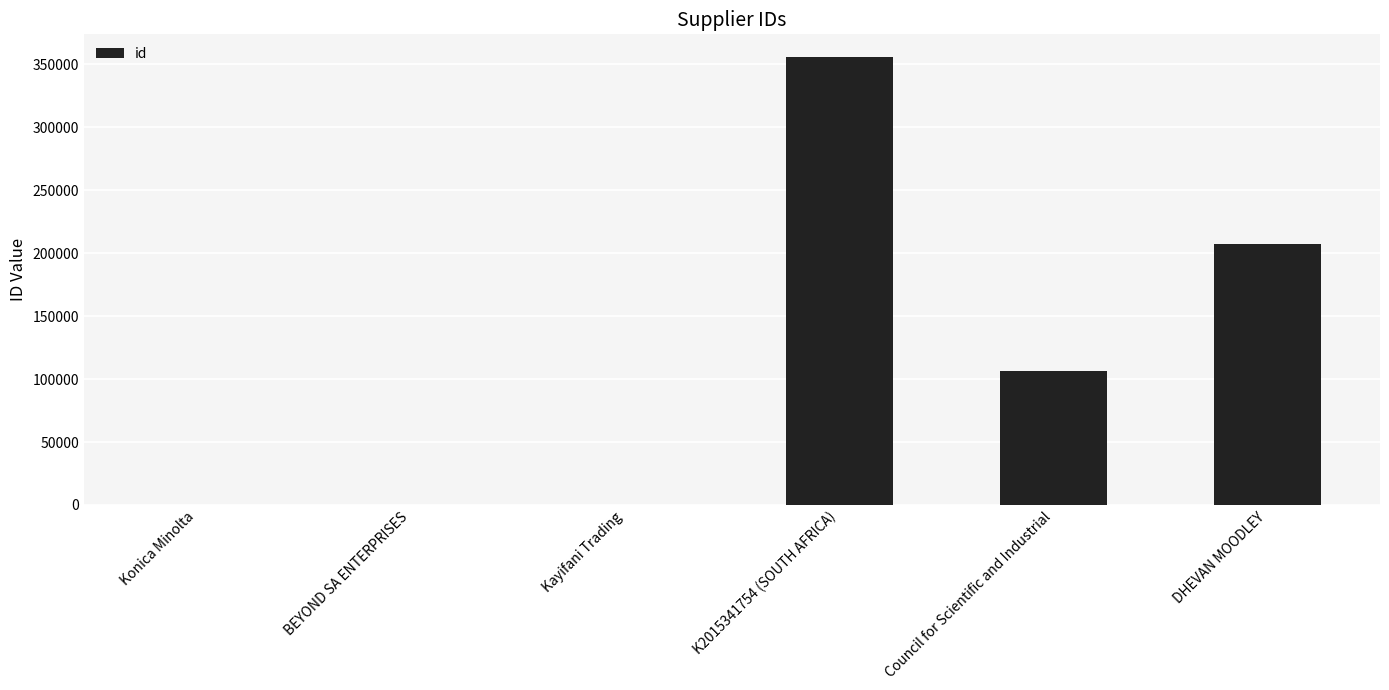

True or false: the data shows 0 at Kayifani Trading.

True